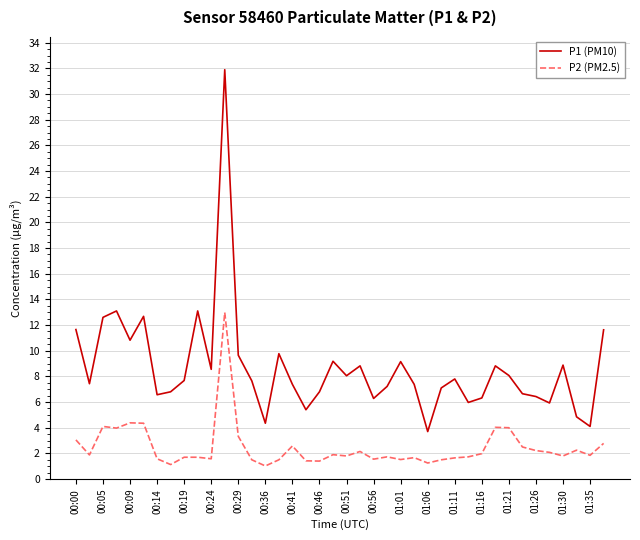

Count the number of categories in the chart.

40